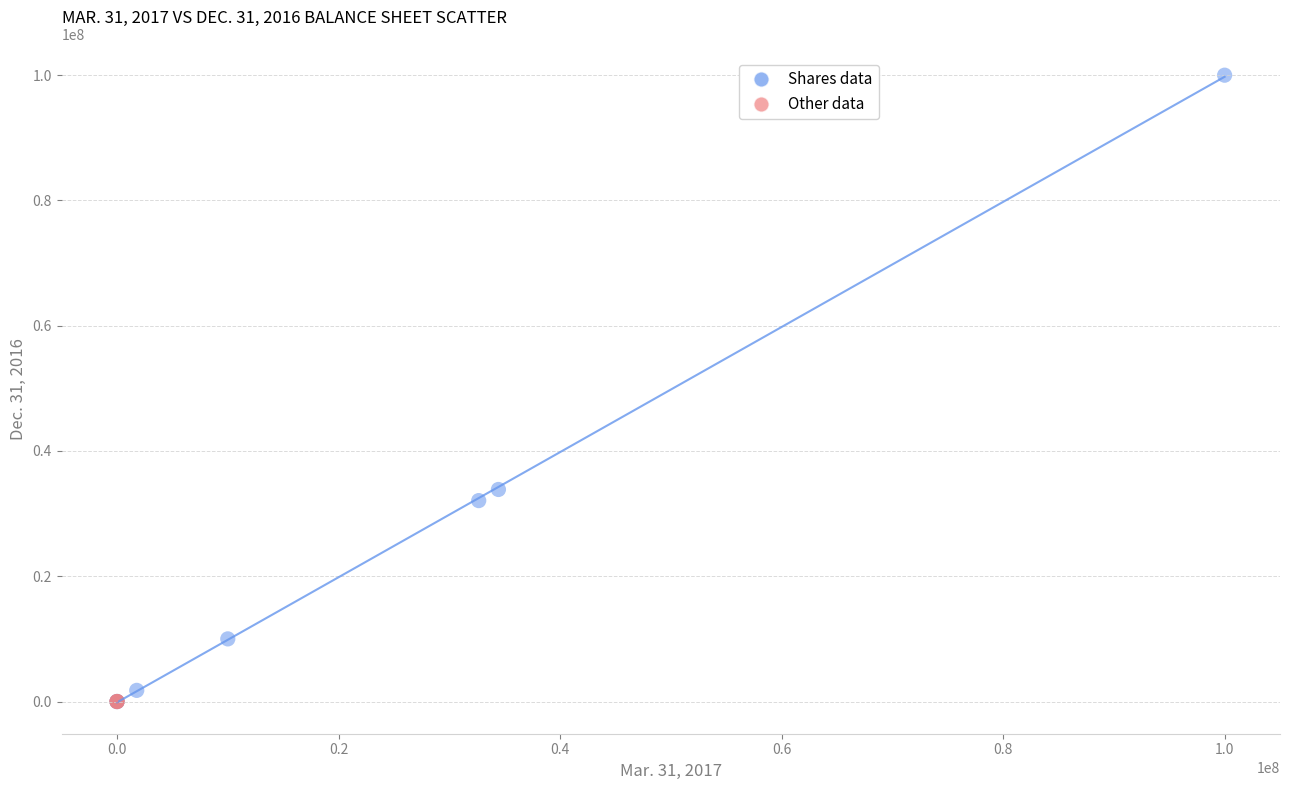

Which series has the largest Y range (max minus min)?

Shares data